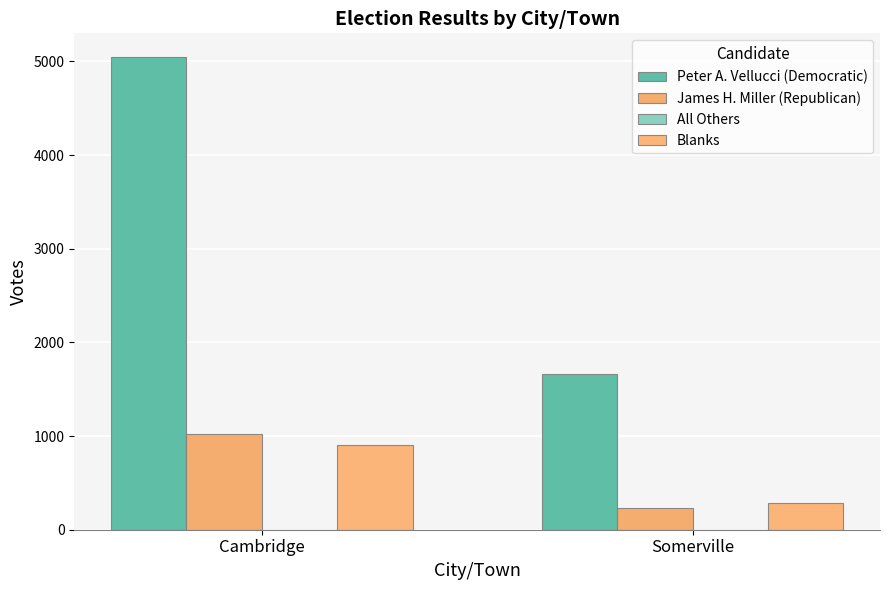

Where is Peter A. Vellucci (Democratic) nearest to the value 3353?

Cambridge